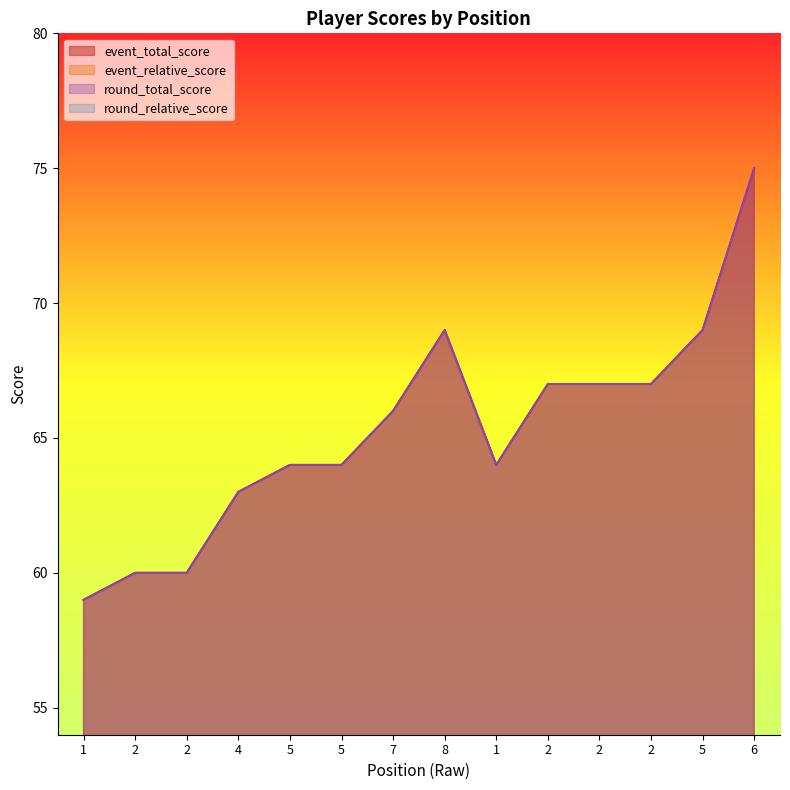

What is the difference between the second highest and minimum values in the event_relative_score series?

10